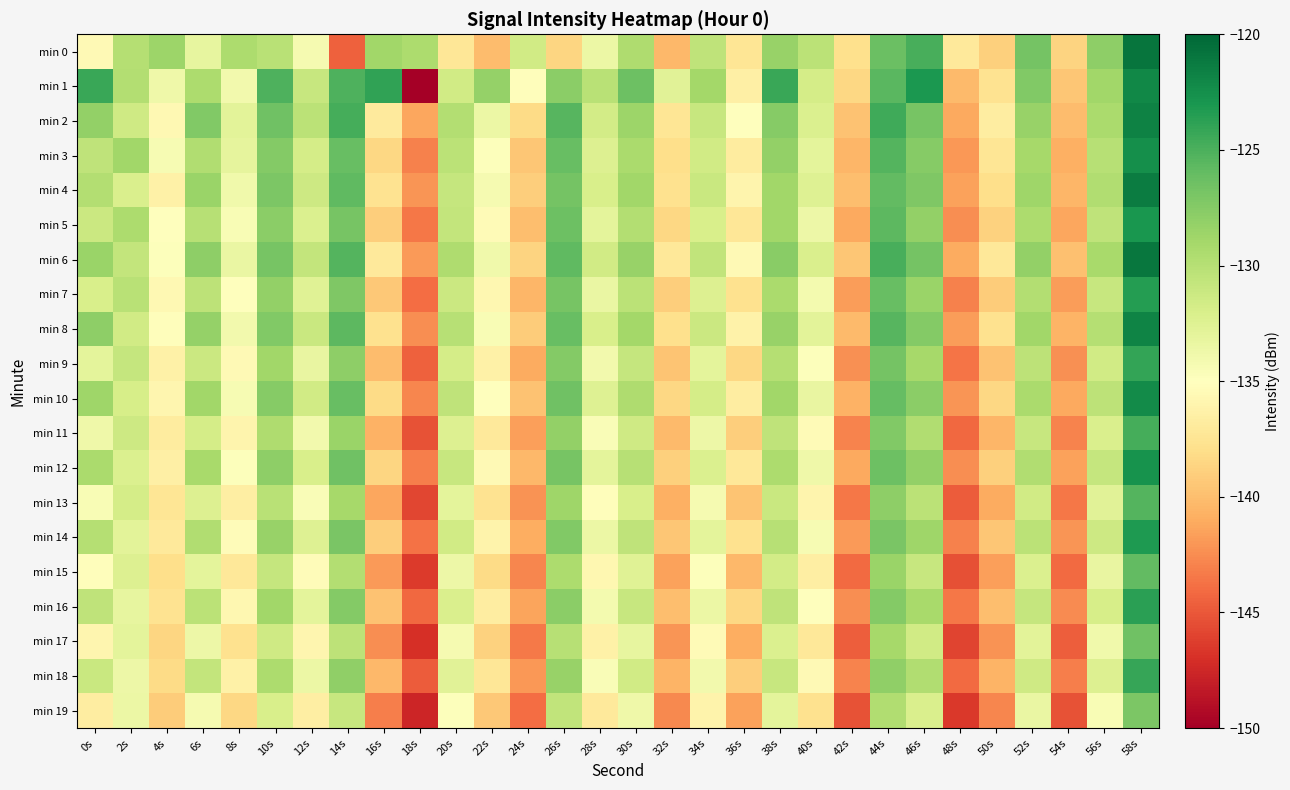

At 10s, list the series in order from largest to smallest.

min 1, min 2, min 6, min 4, min 8, min 3, min 10, min 5, min 12, min 7, min 14, min 9, min 16, min 18, min 11, min 13, min 0, min 15, min 17, min 19